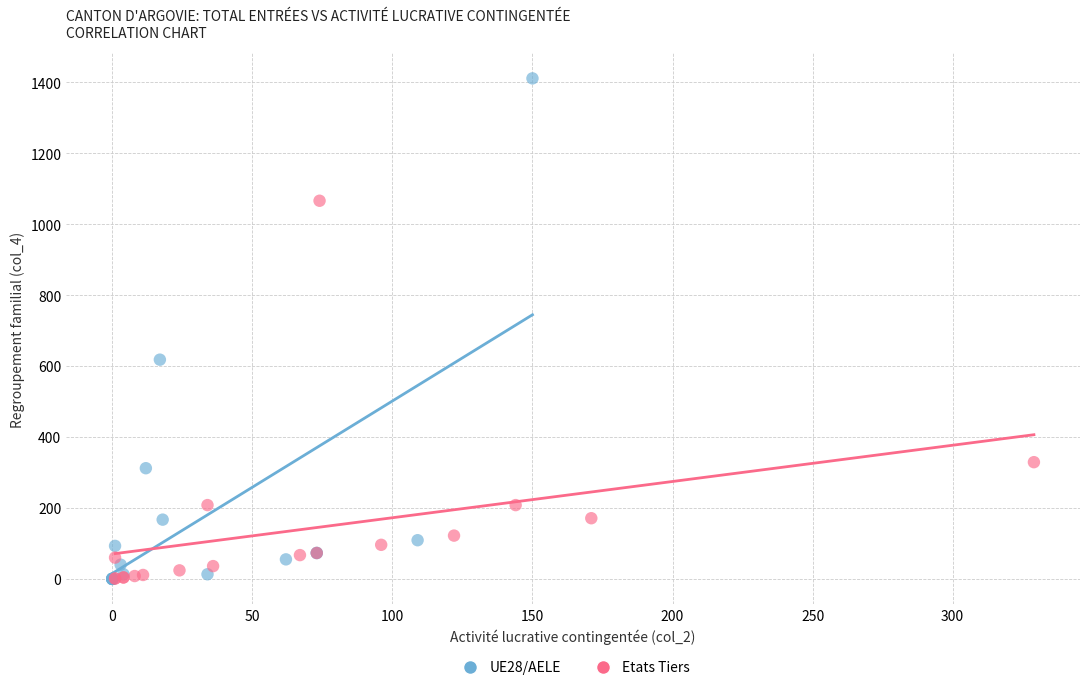

Which series reaches the maximum Y coordinate?

UE28/AELE